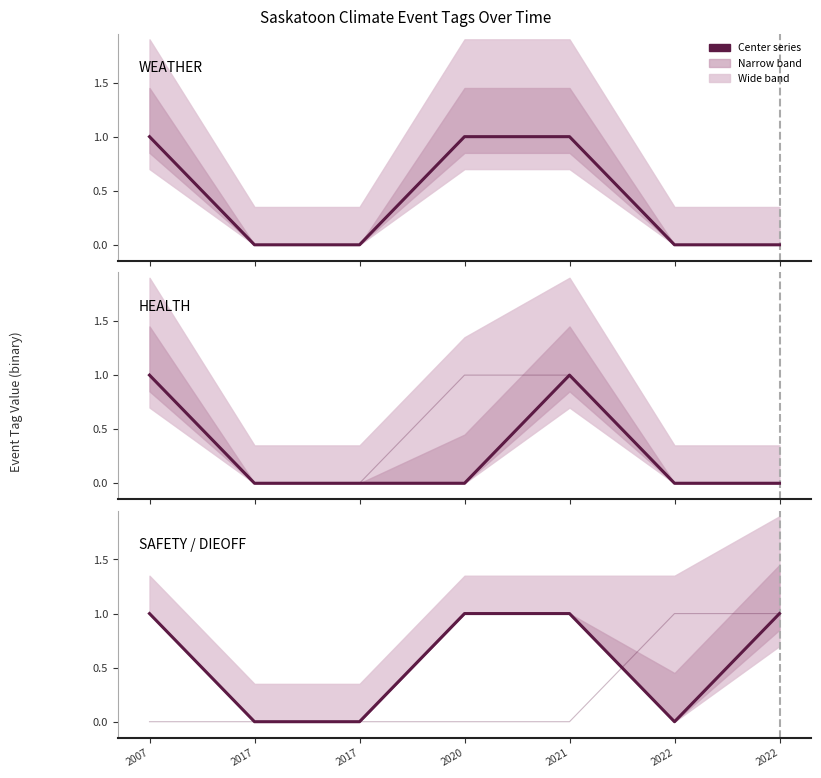

Reading left to right, extract all data points from this chart.

WEATHER: 1	0	0	1	1	0	0
SNOW: 1	0	0	1	1	0	0
HEALTH: 1	0	0	0	1	0	0
SAFETY: 1	0	0	1	1	0	1
DIEOFF: 0	0	0	0	0	1	1